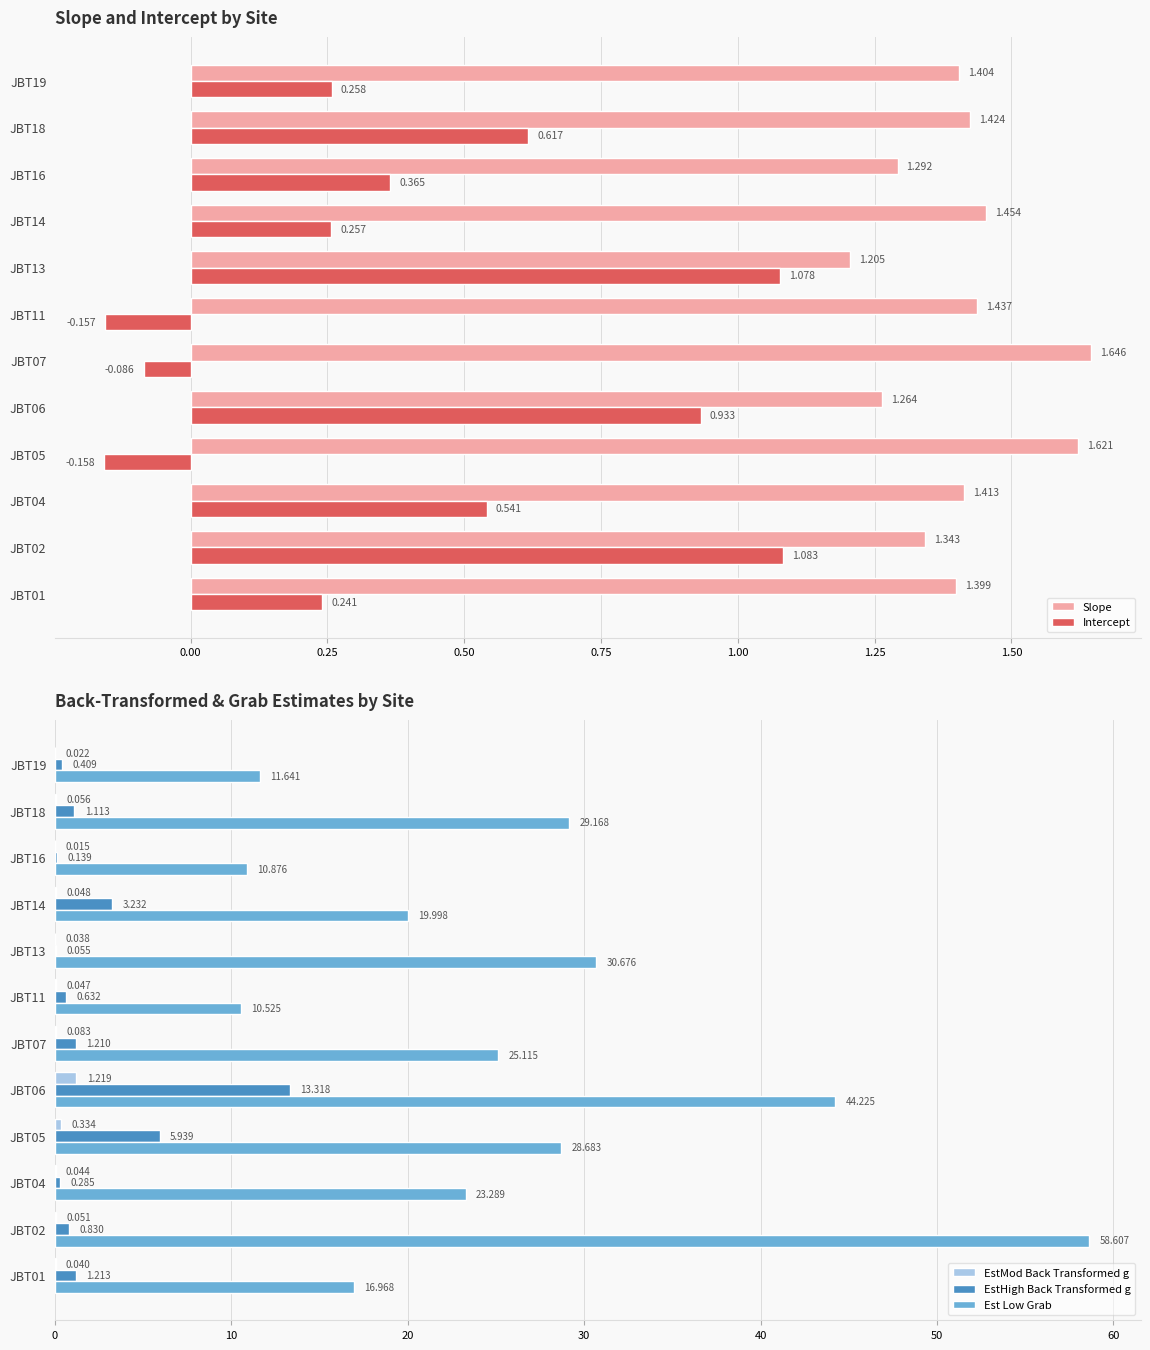

Rank the categories by Slope value from lowest to highest.

JBT13, JBT06, JBT16, JBT02, JBT01, JBT19, JBT04, JBT18, JBT11, JBT14, JBT05, JBT07